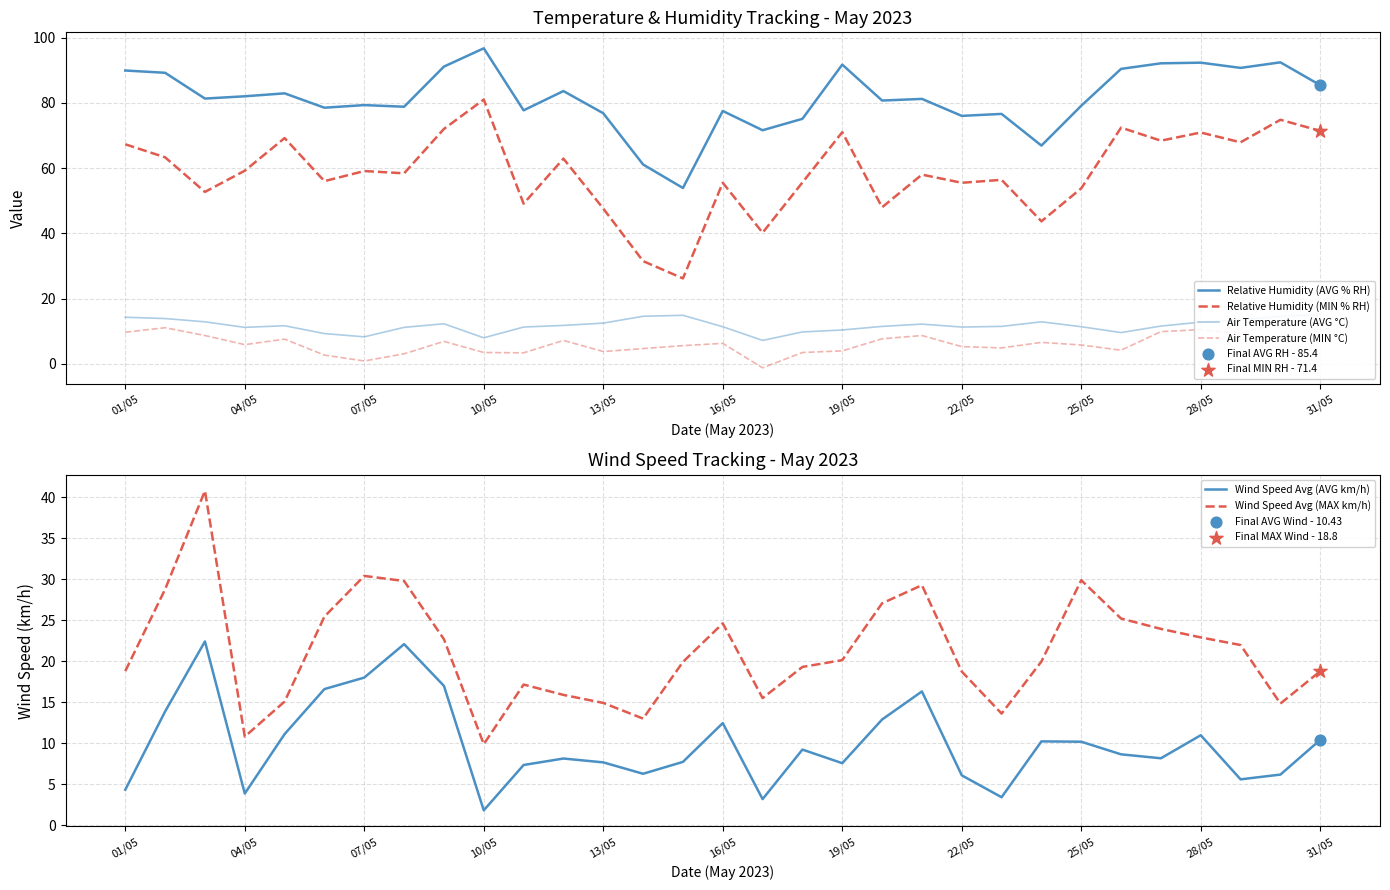

True or false: Wind Speed Avg (MAX km/h) and Wind Speed Avg (AVG km/h) intersect in this chart.

False